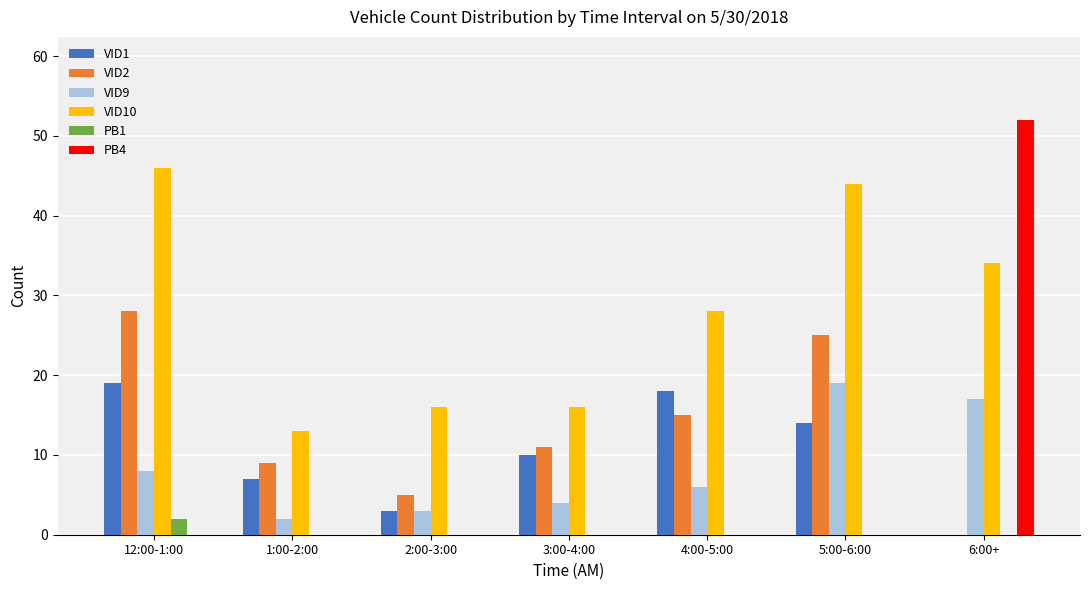

The VID10 series shows 23 at 2:00-3:00. True or false?

False